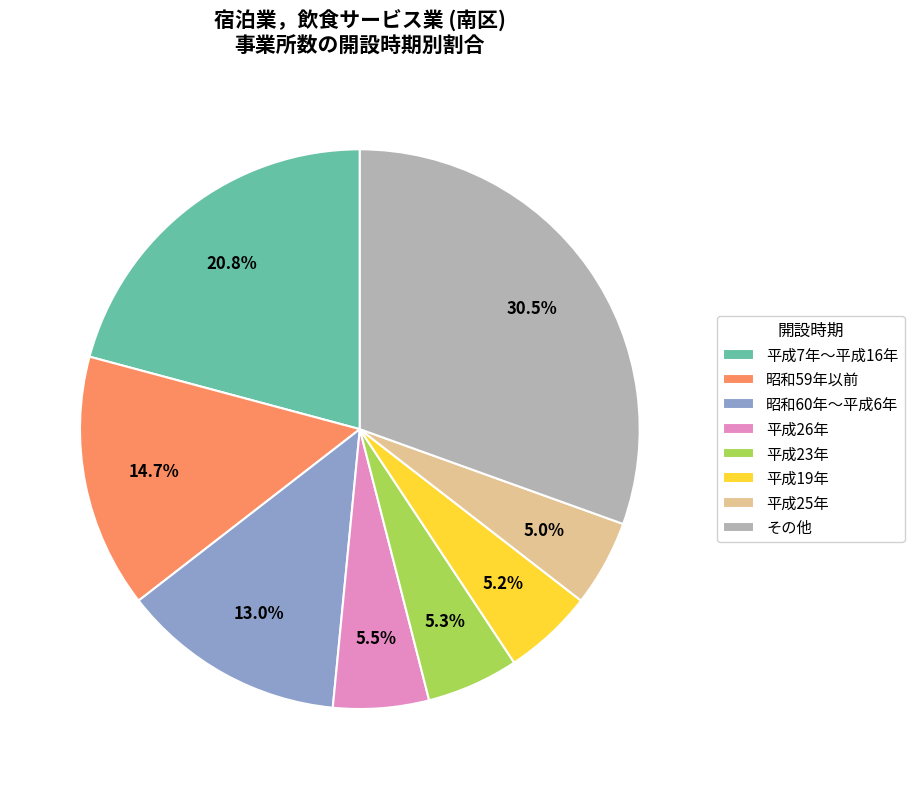

Between 平成26年 and 平成25年, which is larger?

平成26年